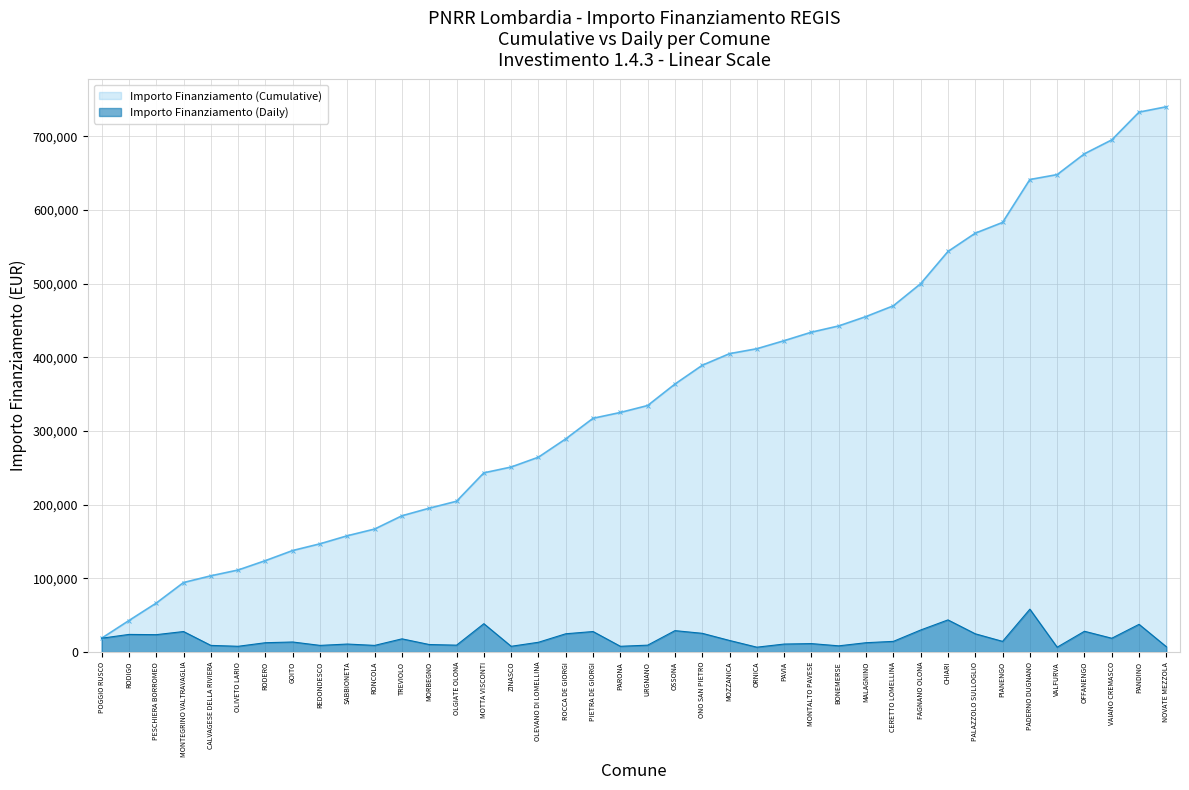

Which label corresponds to the smallest value in the chart?

ORNICA